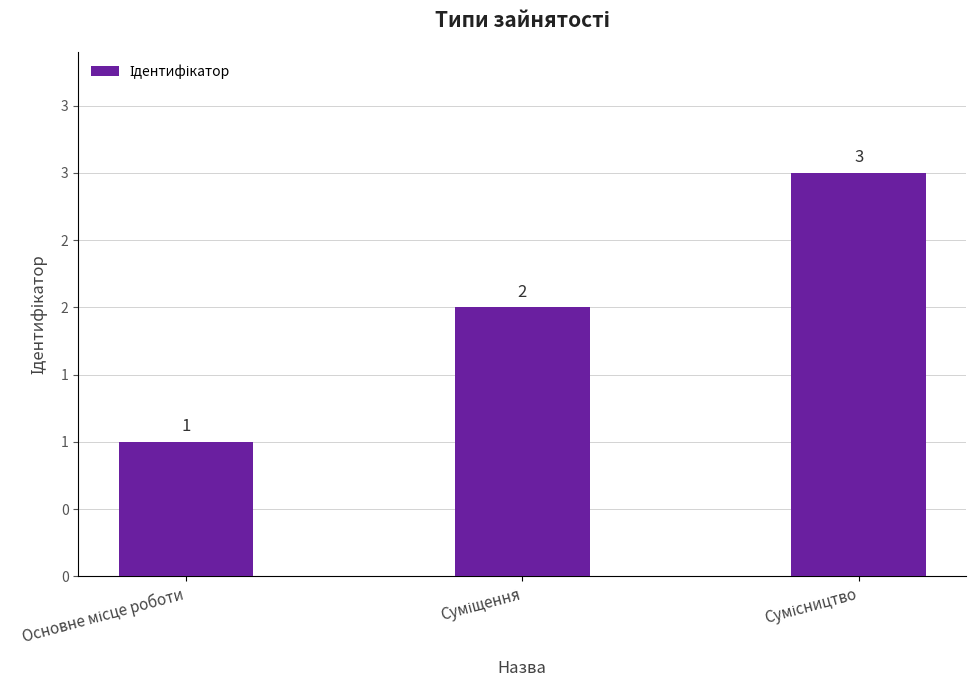

What is the value of the 3rd bar from the left?

3